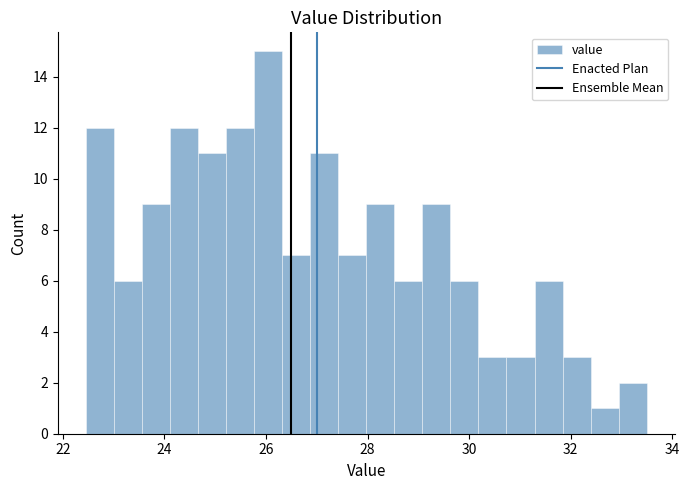

Around what value on the x-axis is the tallest bar? Give the approximate position of its centre, as read against the axis.

26.0